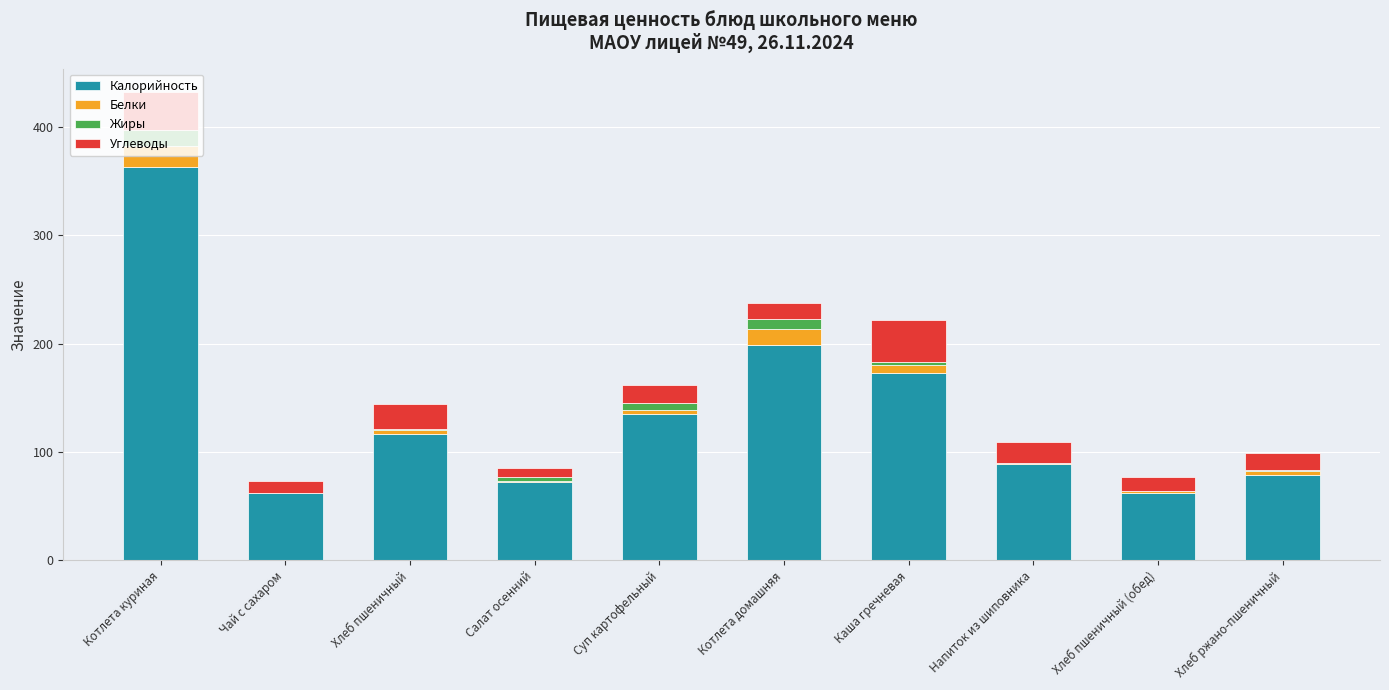

What are all the series names shown in the legend?

Калорийность, Белки, Жиры, Углеводы